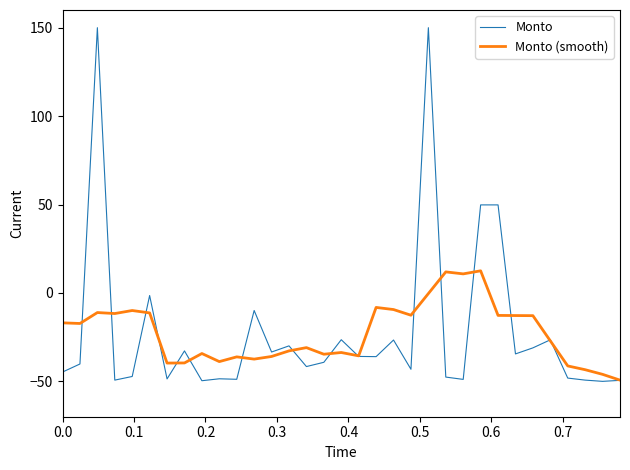

Which series has the widest spread of values?

Monto